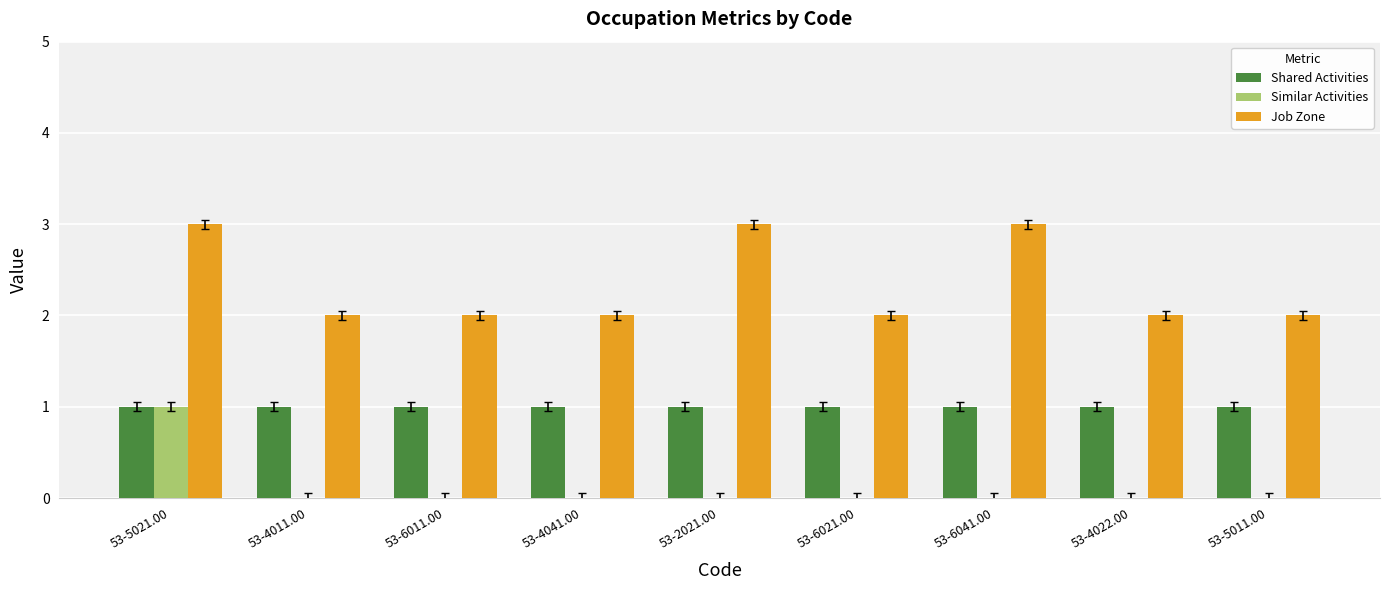

The value of Shared Activities at 53-6021.00 is 1. True or false?

True